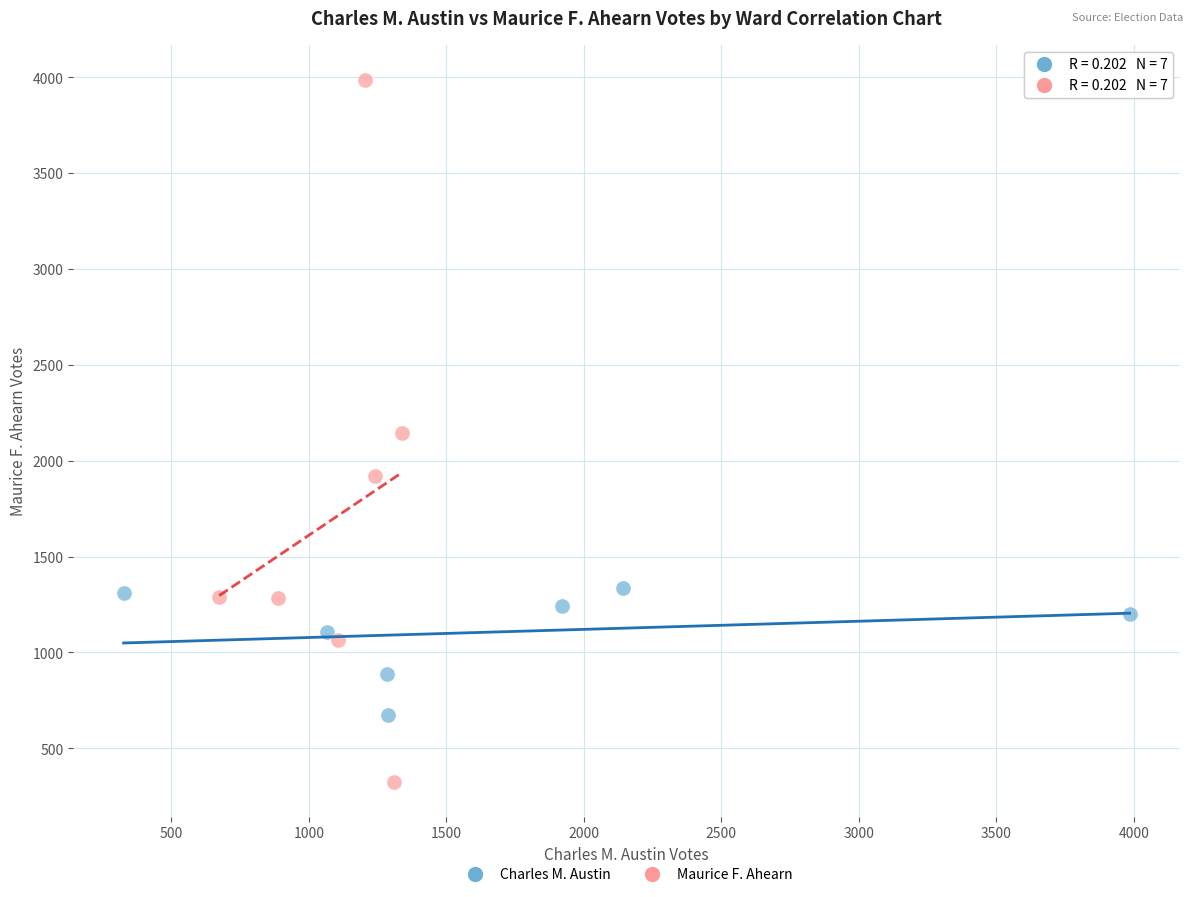

Which series reaches the minimum Y coordinate?

Maurice F. Ahearn